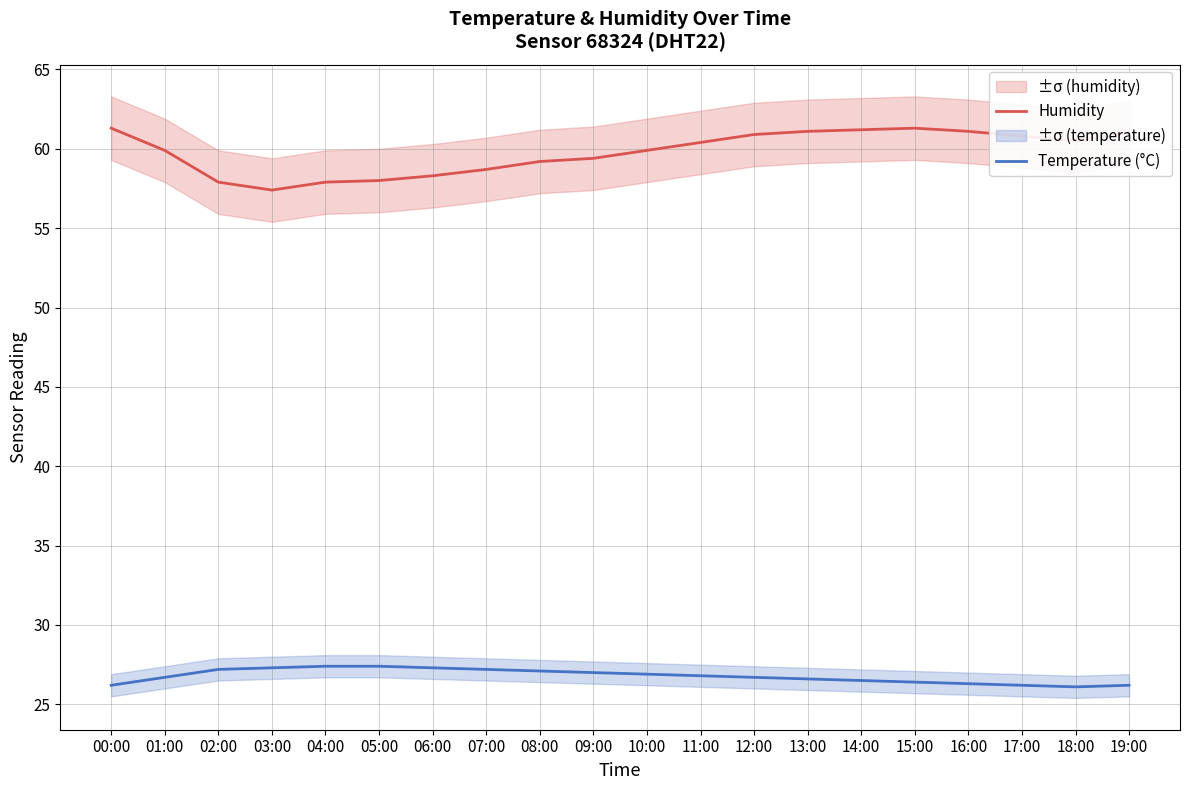

True or false: Temperature (°C) has more than 2 points higher than both neighbors.

False